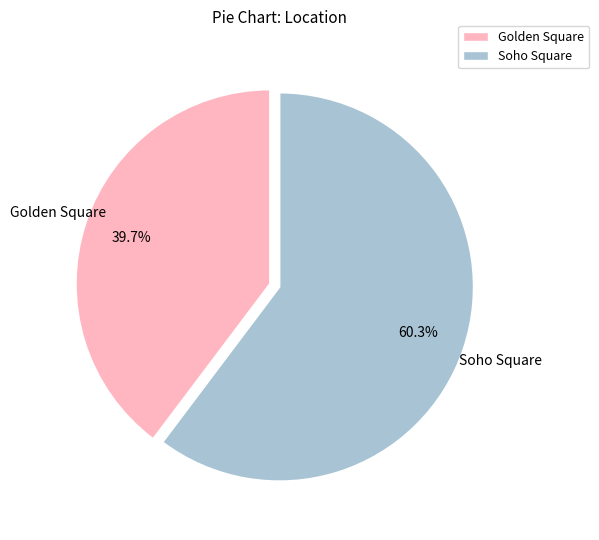

Is it true that Golden Square is 27% of the pie?

False